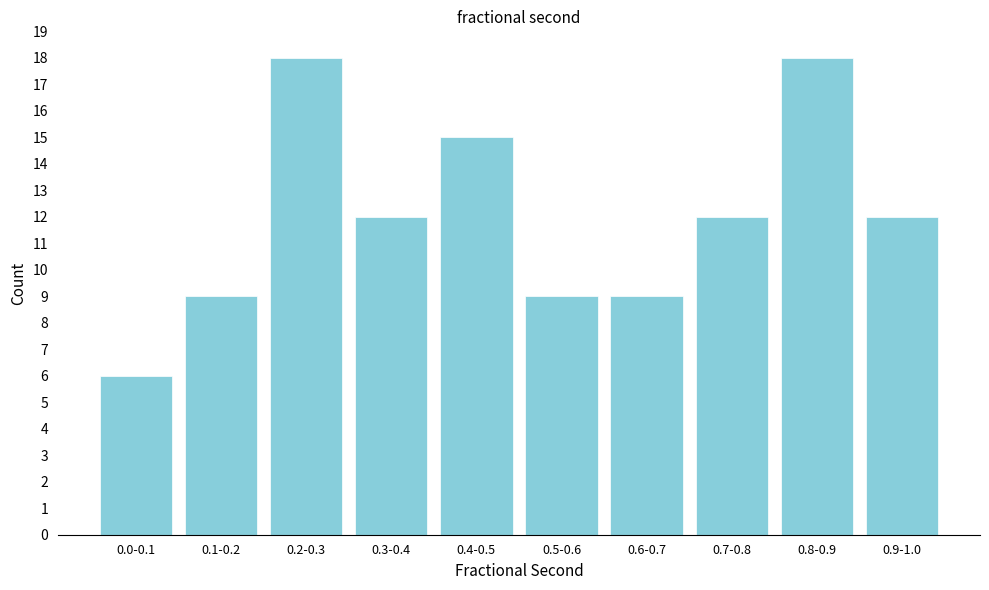

Reading left to right, list all the values displayed in this chart.

6	9	18	12	15	9	9	12	18	12